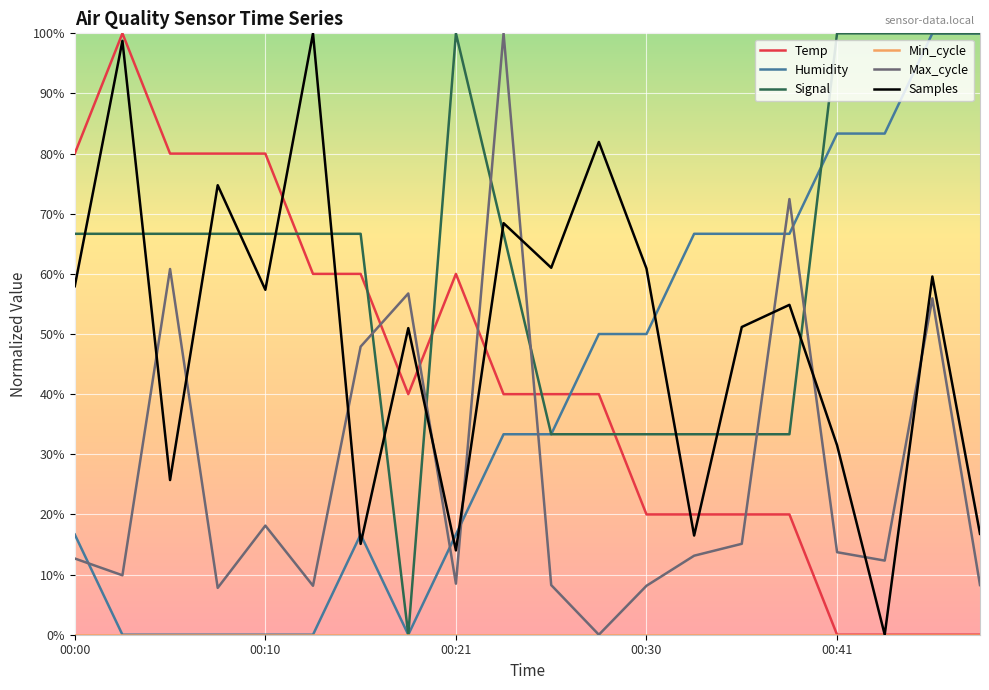

Which series ends up on top after the final intersection of Max_cycle and Samples?

Samples